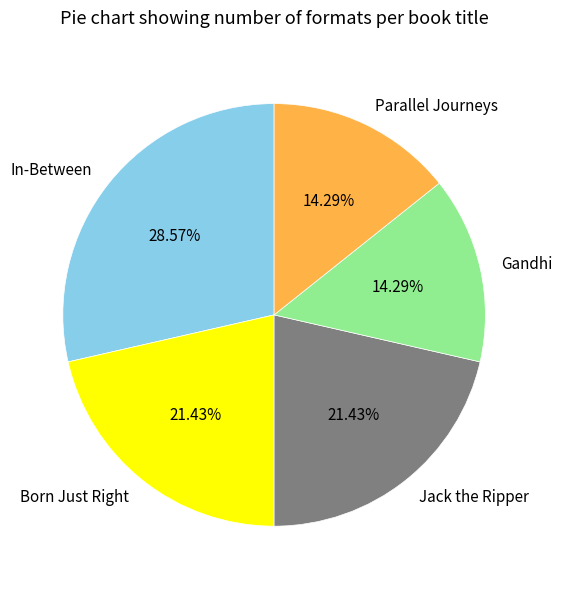

Between Gandhi and In-Between, which is larger?

In-Between